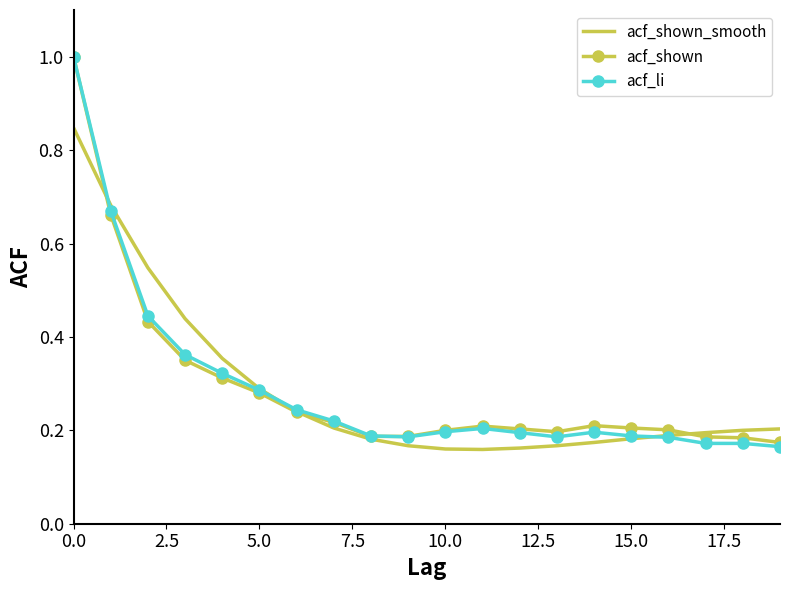

At how many categories does at least one series exceed 0?

20